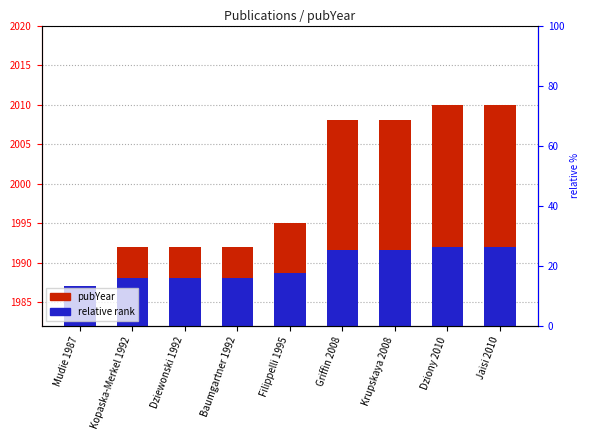

At which category is the sum across all series the highest?

Dziony 2010